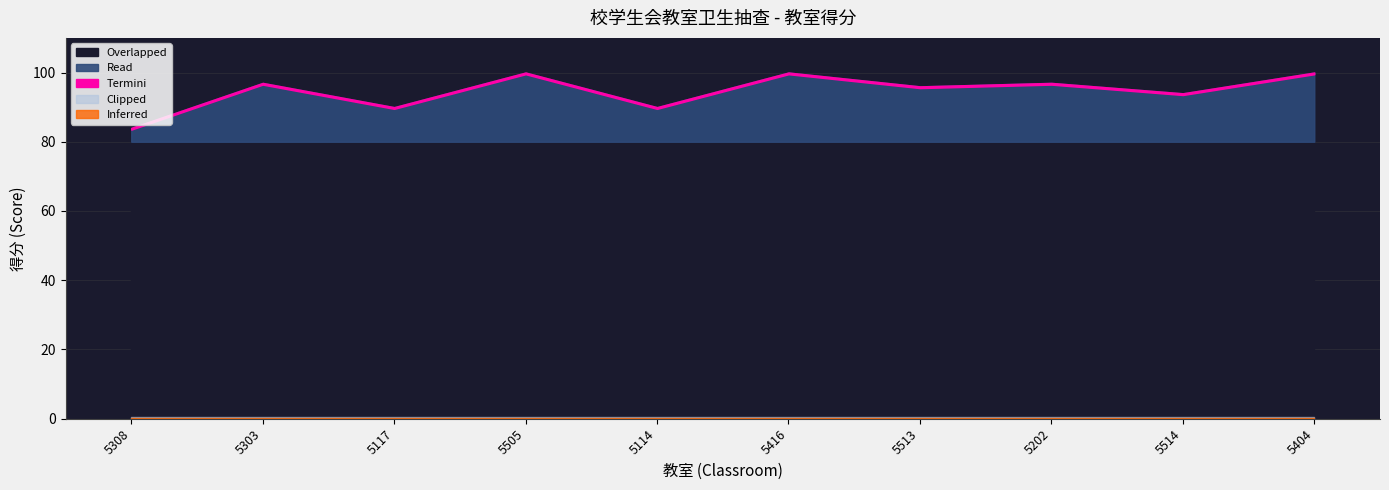

Approximately how many times larger is the value at 5514 compared to 5416?

0.9